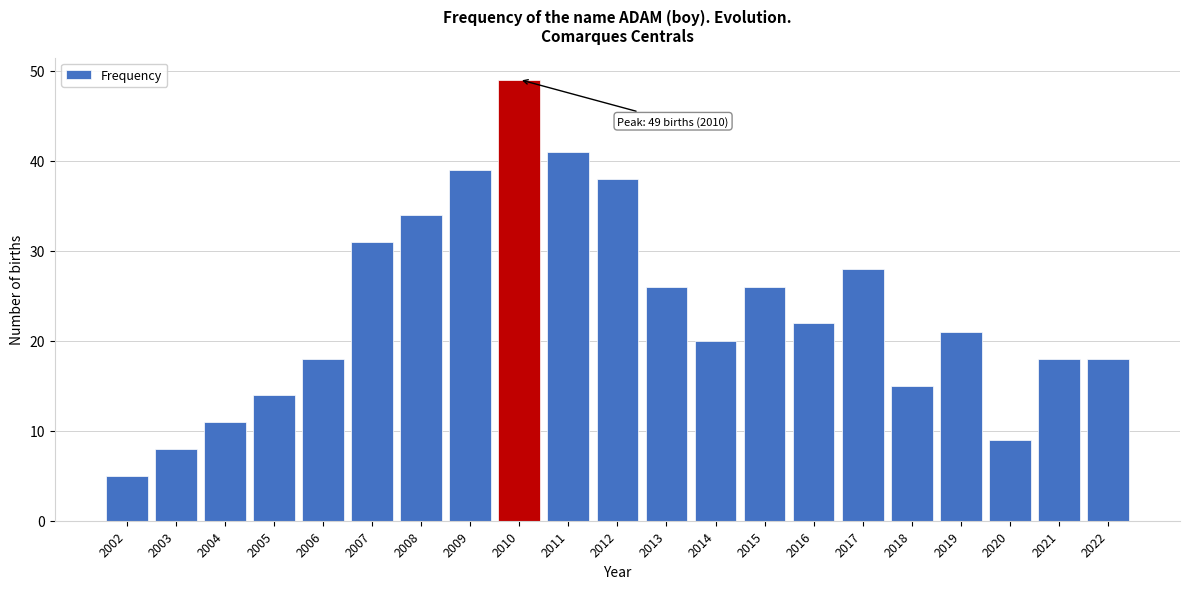

Reading left to right, list all the values displayed in this chart.

2002=5	2003=8	2004=11	2005=14	2006=18	2007=31	2008=34	2009=39	2010=49	2011=41	2012=38	2013=26	2014=20	2015=26	2016=22	2017=28	2018=15	2019=21	2020=9	2021=18	2022=18